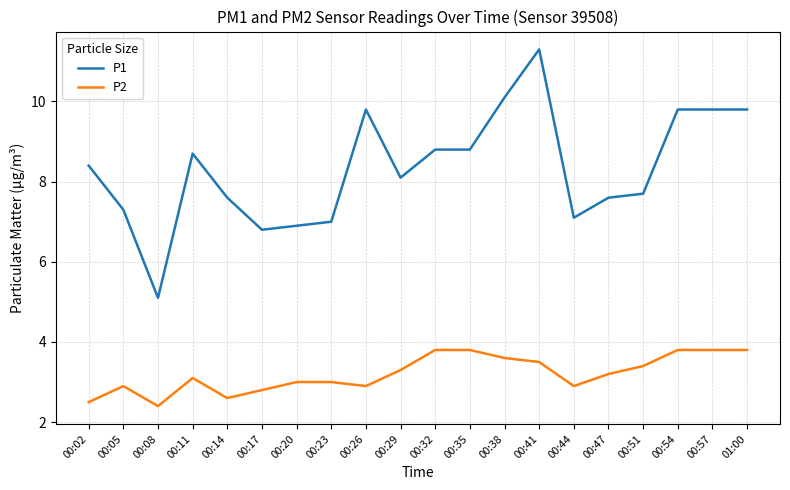

What is the difference between the second highest and minimum values in the P2 series?

1.4